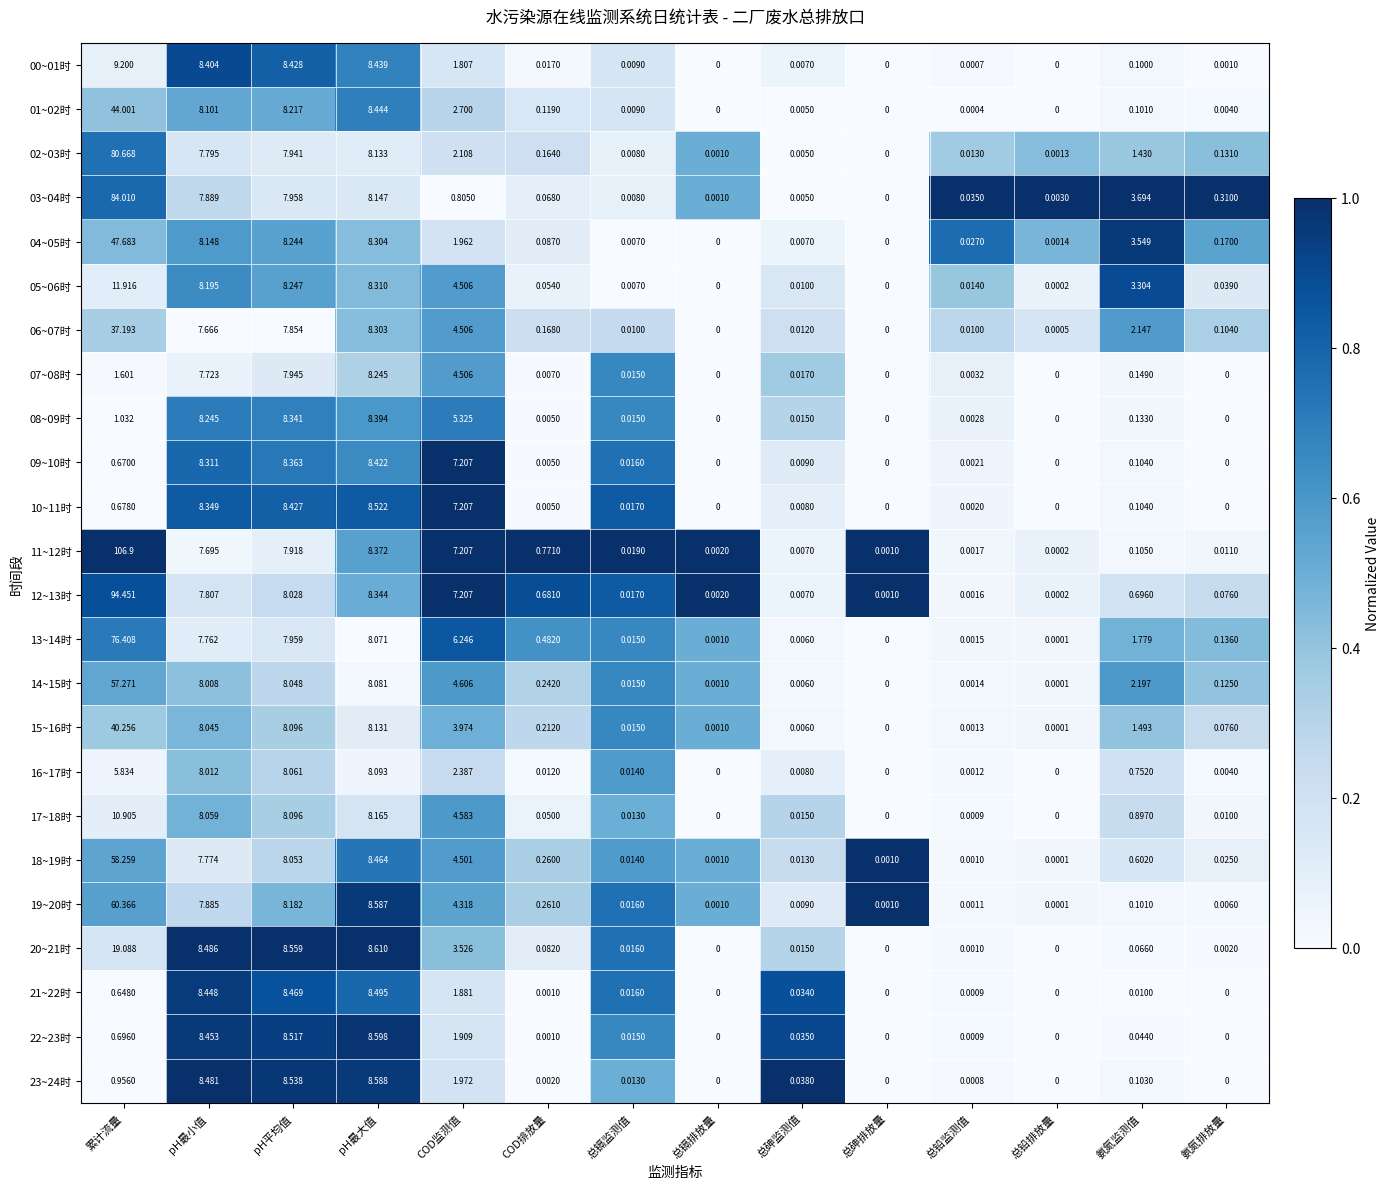

Between pH最大值 and 氨氮排放量, which series saw the biggest shift?

20~21时